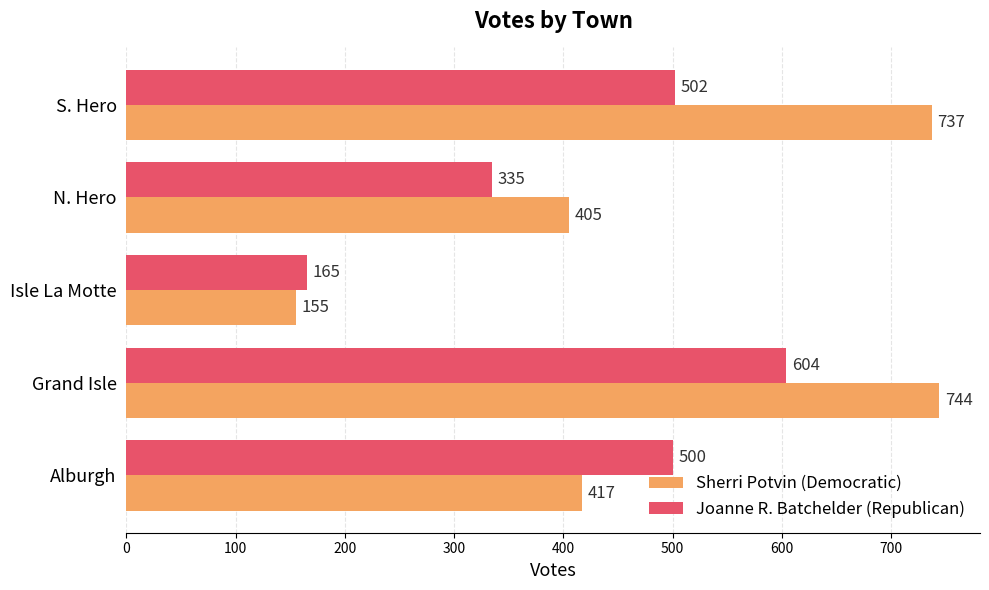

At how many categories does at least one series exceed 365?

4